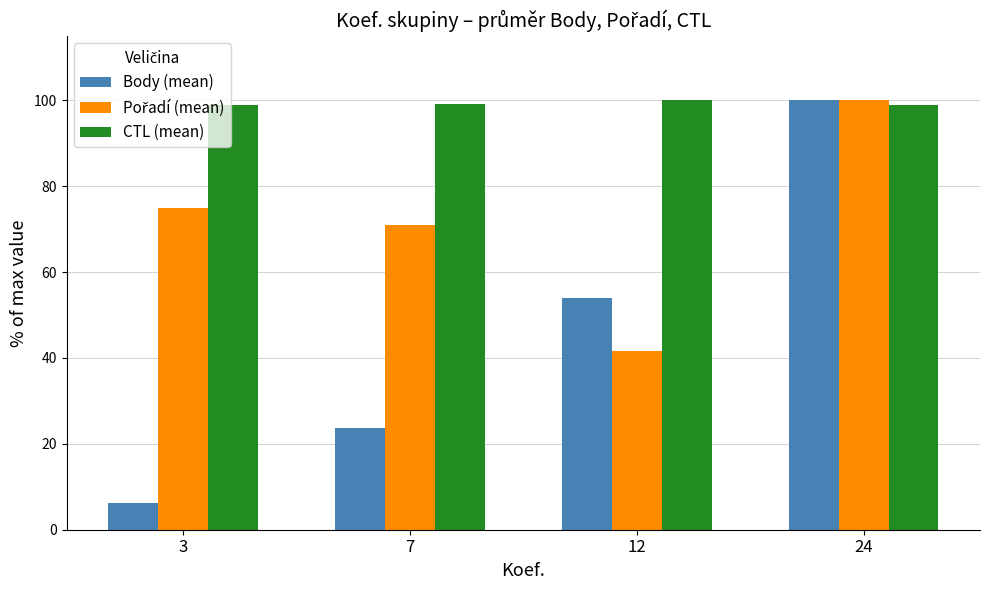

What is the total value across all series at 12?

195.5